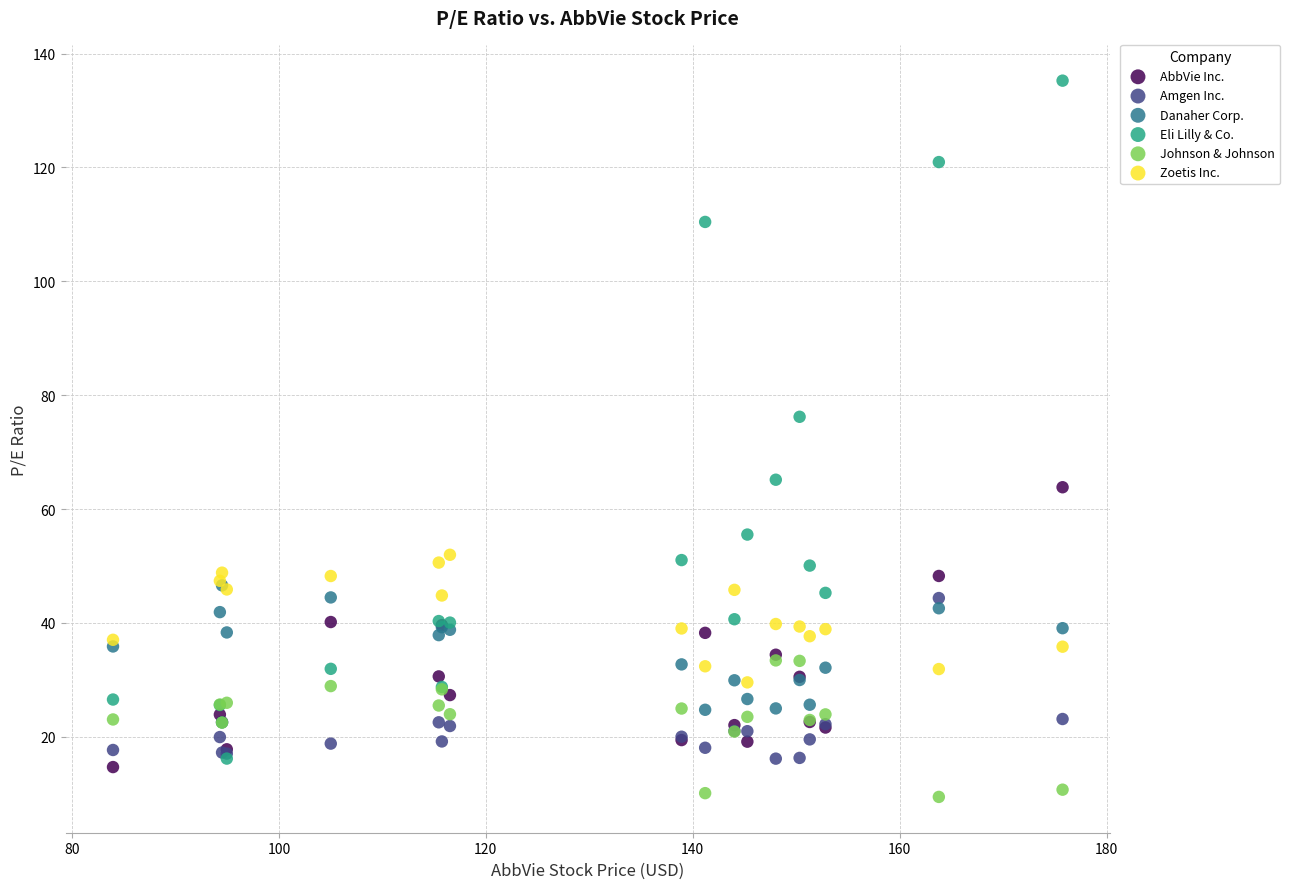

Which series has the largest Y range (max minus min)?

Eli Lilly & Co.